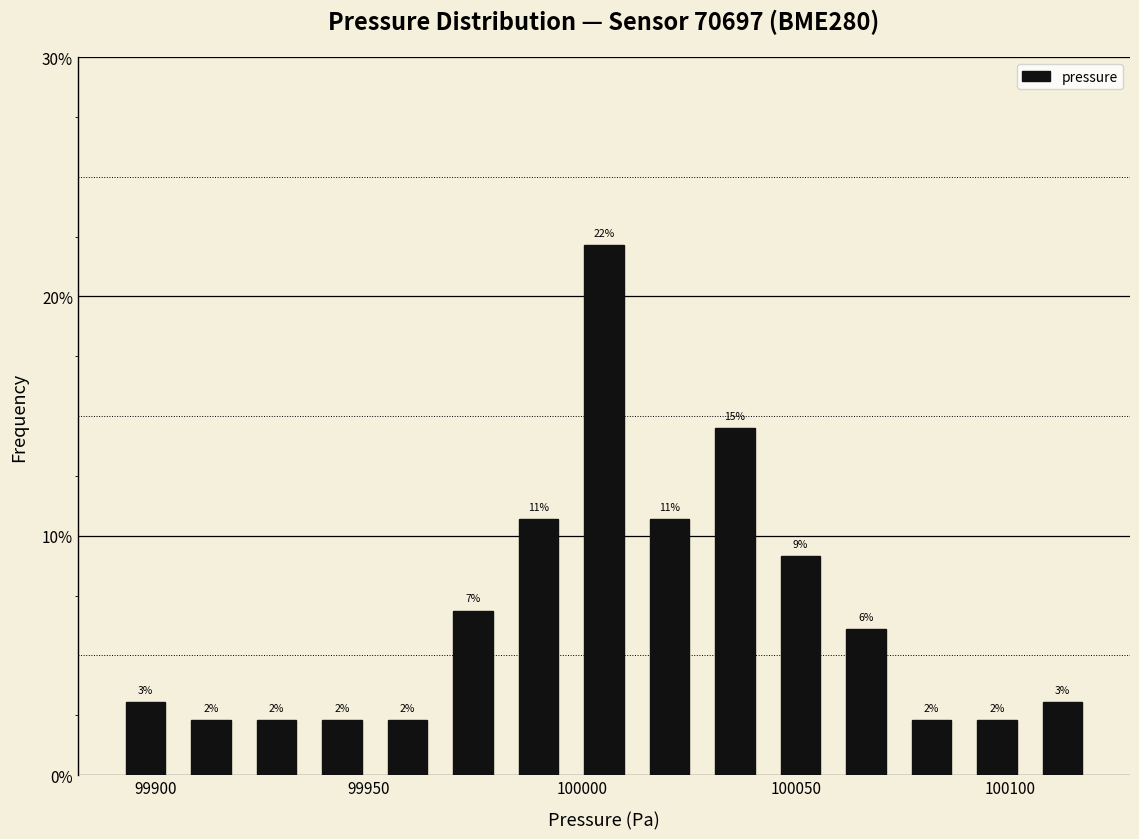

Read against the x-axis, roughly where is the centre of the tallest bar?

100005